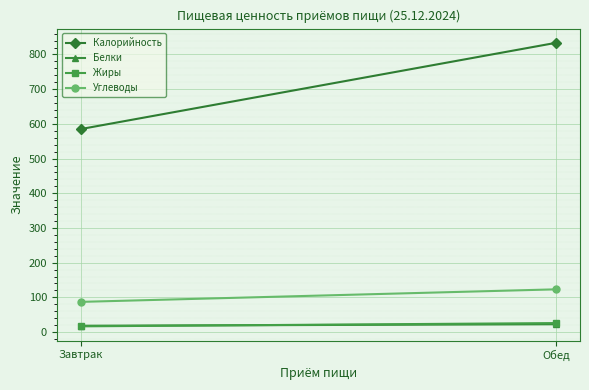

Count the number of data series in this chart.

4